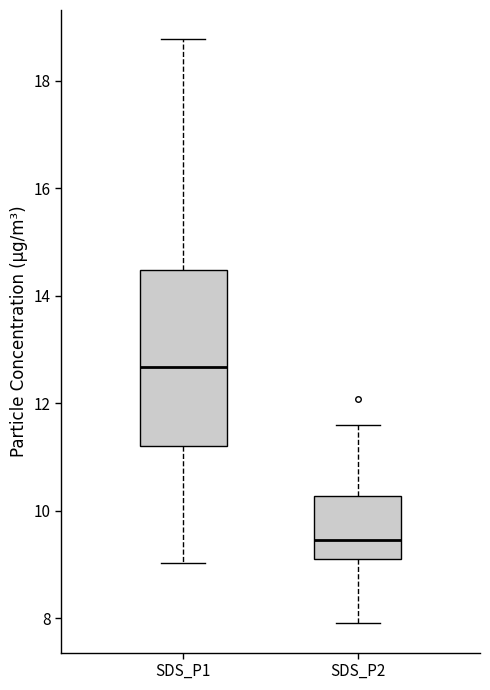

Which box is the tallest, from its lower edge to its upper edge?

SDS_P1